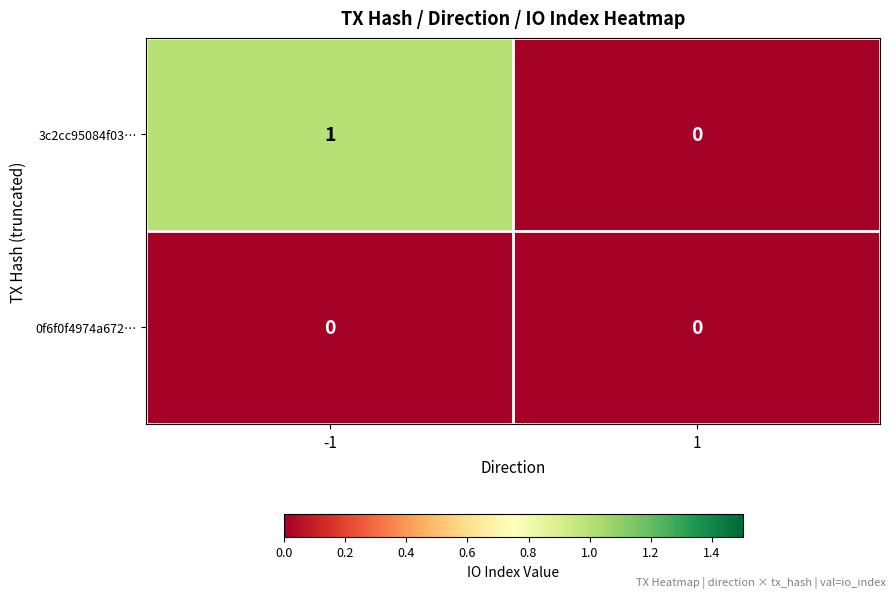

The value of 0f6f0f4974a672… at -1 is 0. True or false?

True